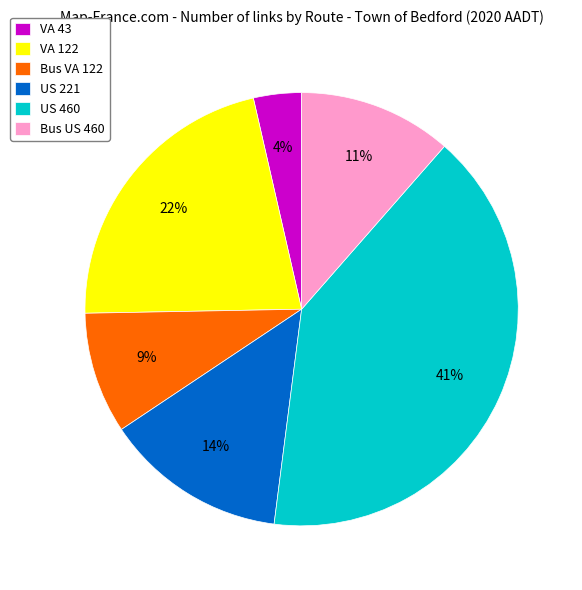

True or false: VA 122 accounts for 22% of the total.

True